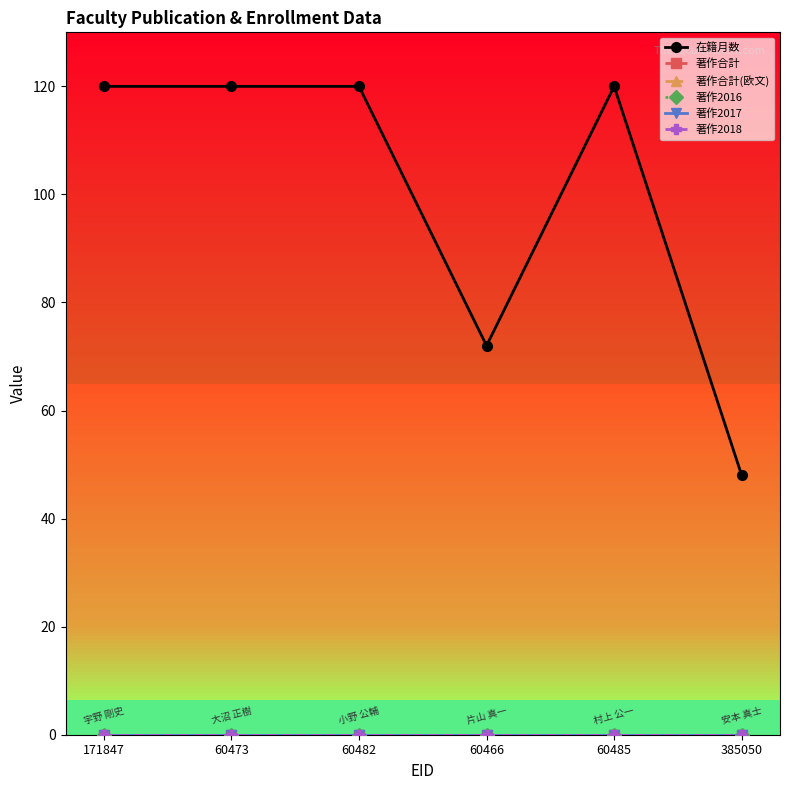

How many lines are shown in the chart?

6